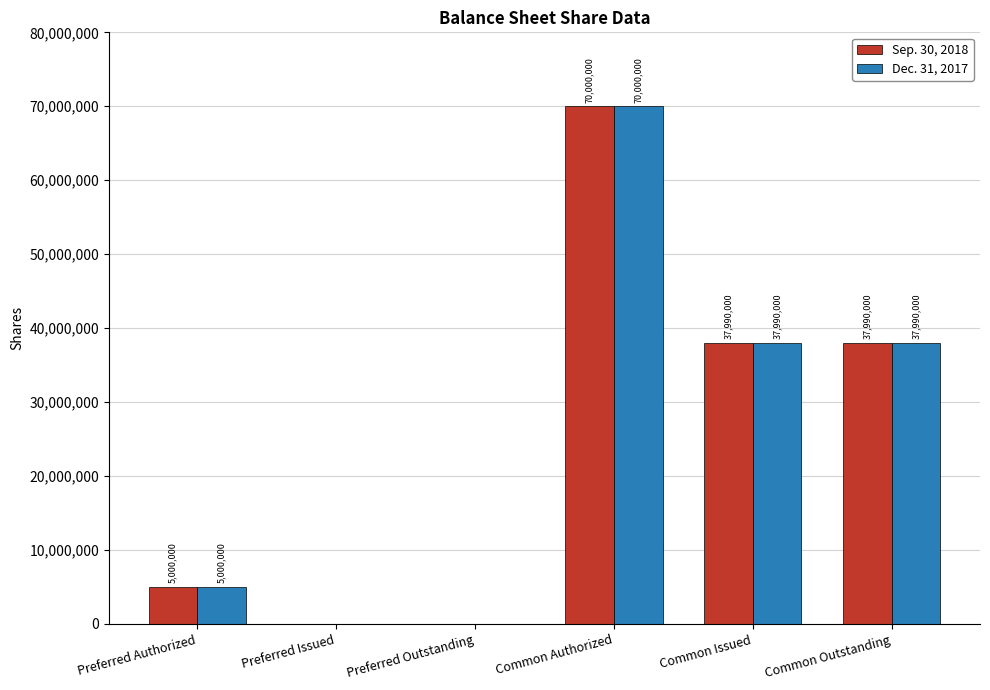

Where does the Dec. 31, 2017 series first go above 37990000?

Common Authorized